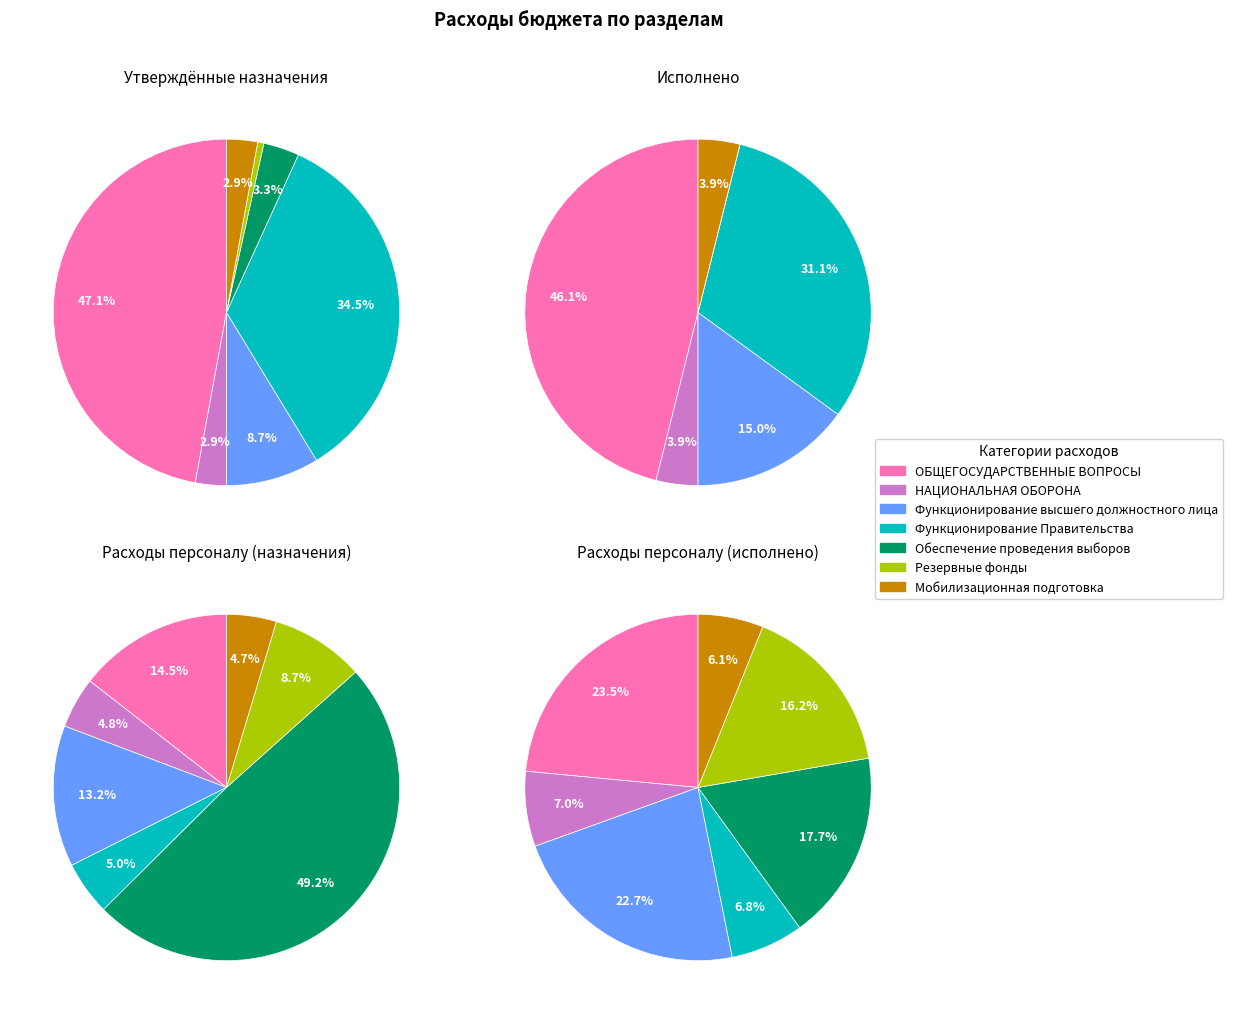

To the nearest percent, what percentage of the pie is Функционирование Правительства?

34%